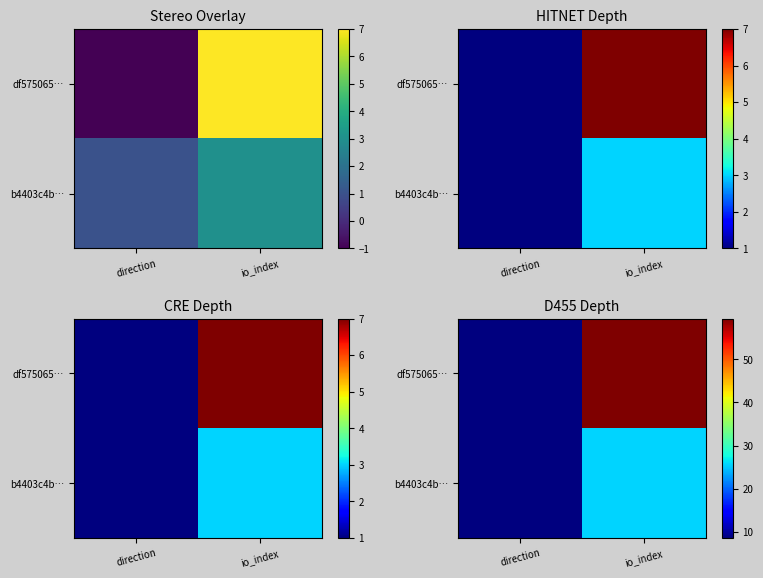

List the series in order of their overall mean, highest first.

df575065…, b4403c4b…